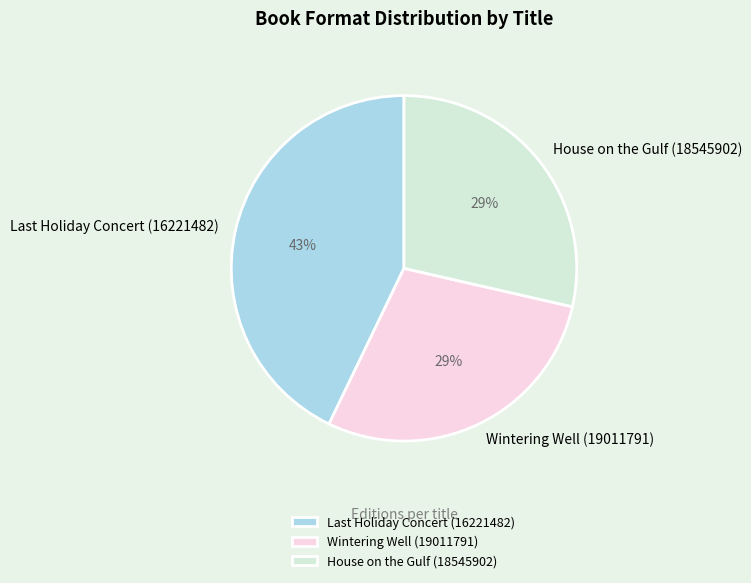

Is the sum of House on the Gulf (18545902) and Wintering Well (19011791) greater than half?

Yes